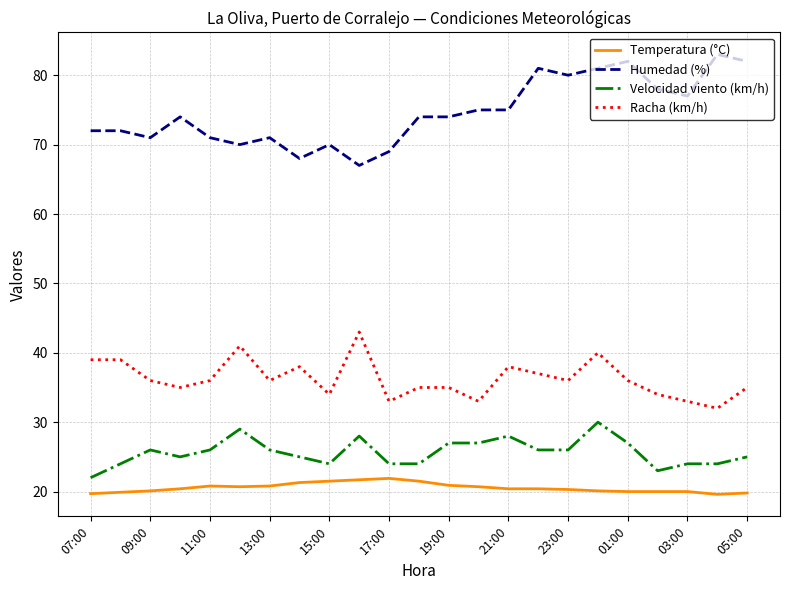

What is the minimum value for Velocidad viento (km/h)?

22.0